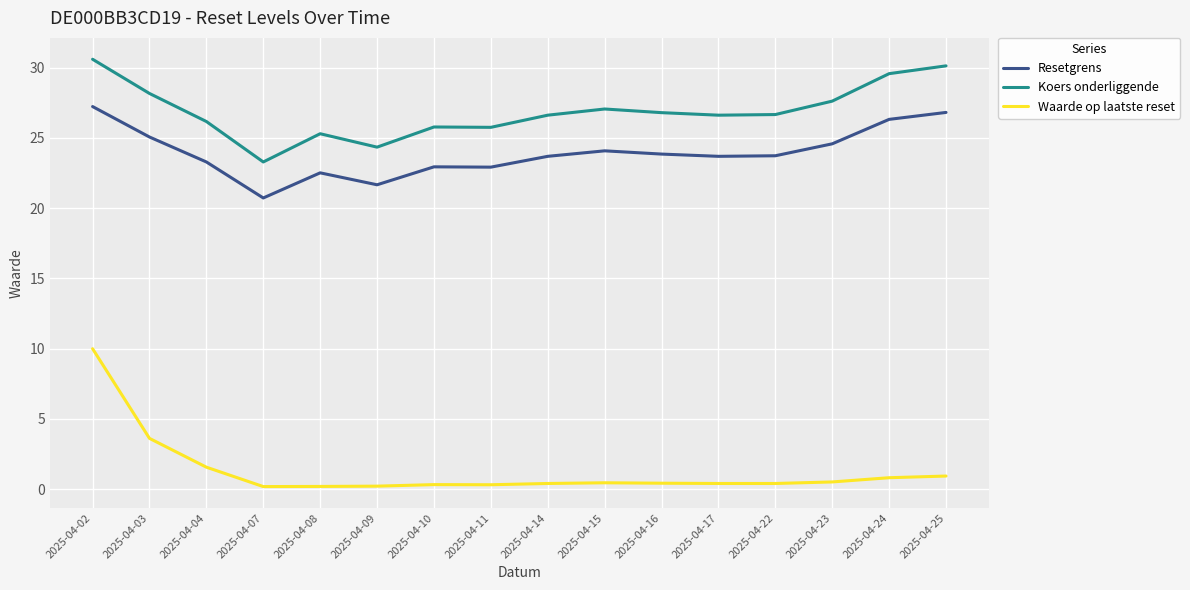

Rank the series at 2025-04-16 from highest to lowest value.

Koers onderliggende, Resetgrens, Waarde op laatste reset